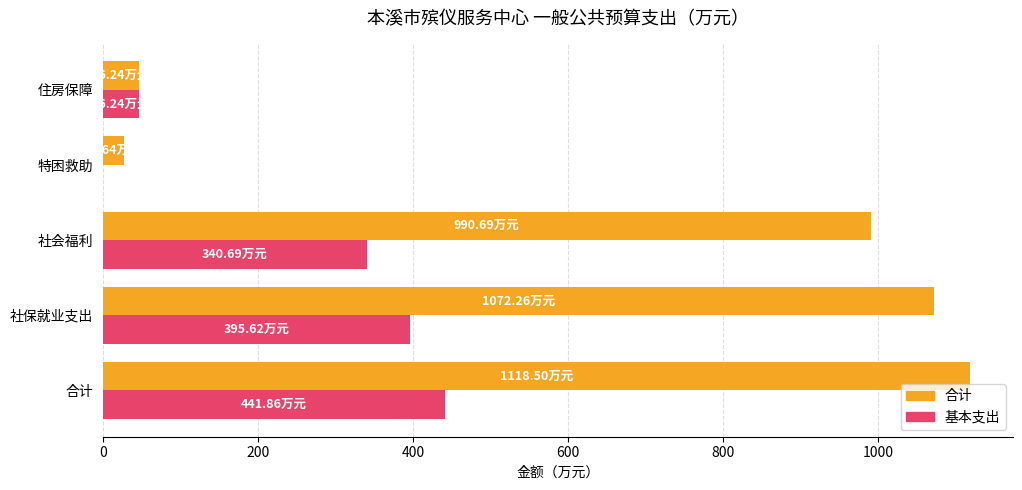

What is the sum of all 基本支出 values?

1224.4